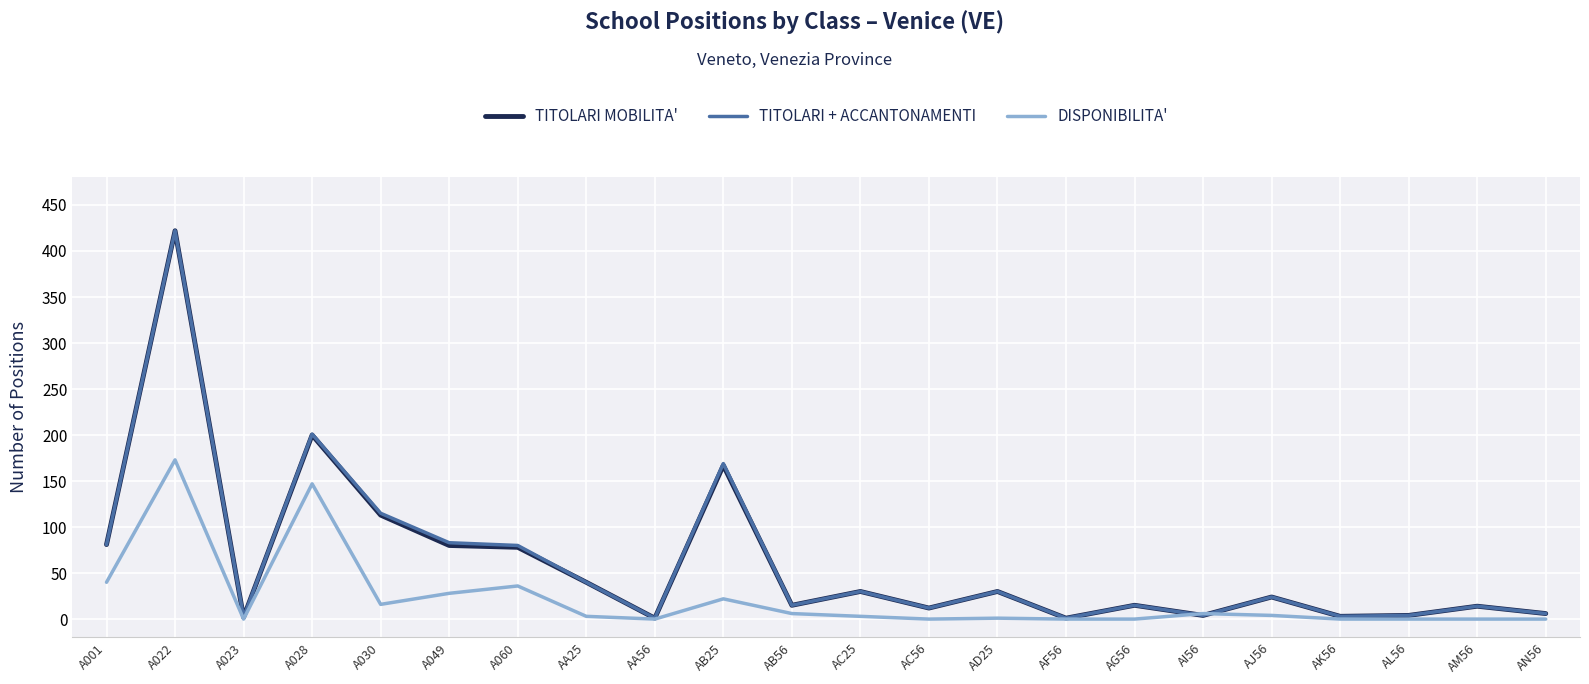

What are all the series names shown in the legend?

TITOLARI MOBILITA', TITOLARI + ACCANTONAMENTI, DISPONIBILITA'